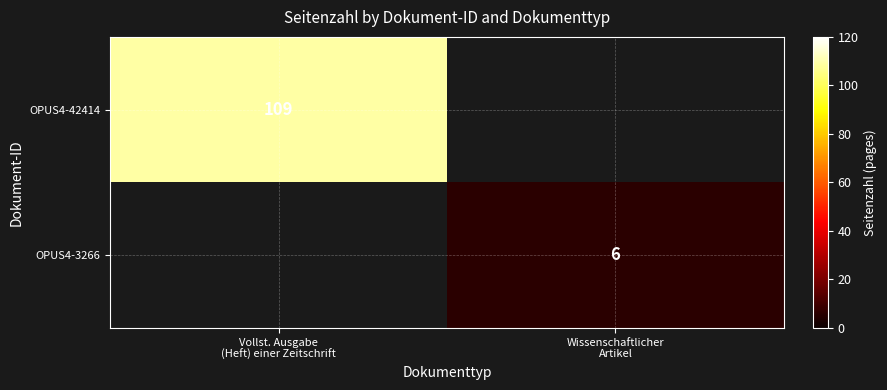

Which has a higher value, Wissenschaftlicher
Artikel or Vollst. Ausgabe
(Heft) einer Zeitschrift?

Vollst. Ausgabe
(Heft) einer Zeitschrift